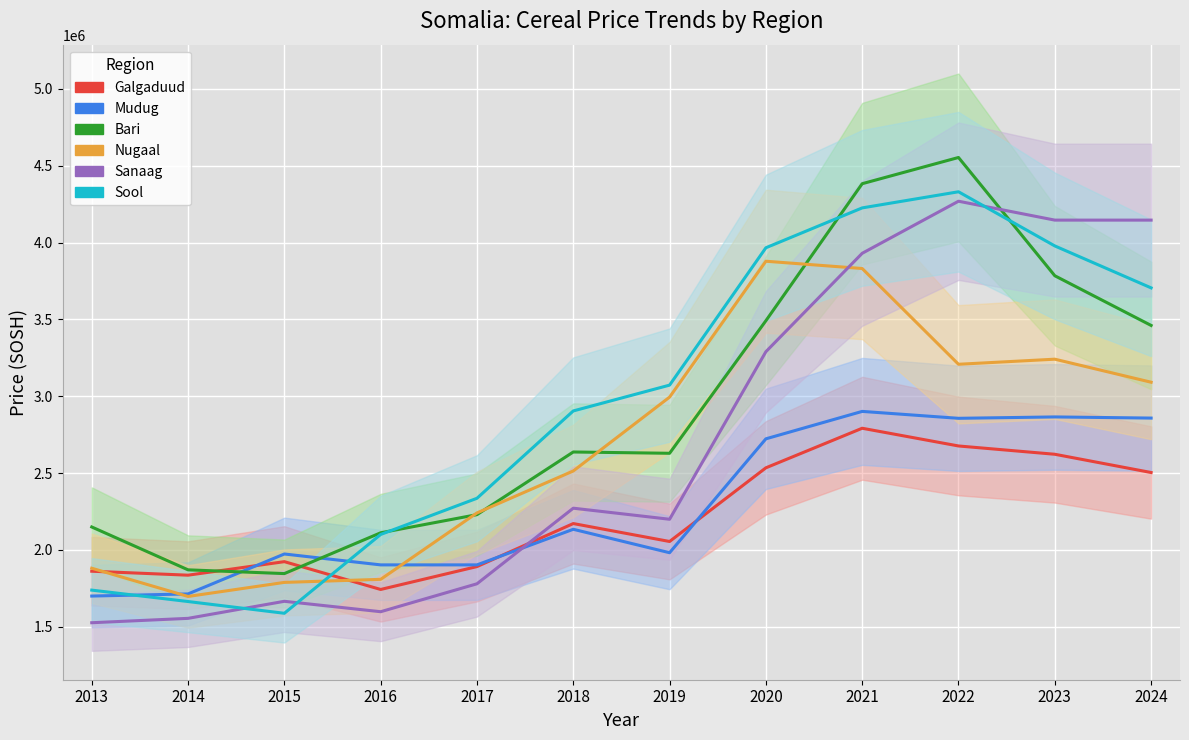

Is it true that Sool equals 2577515.6 at 2013?

False